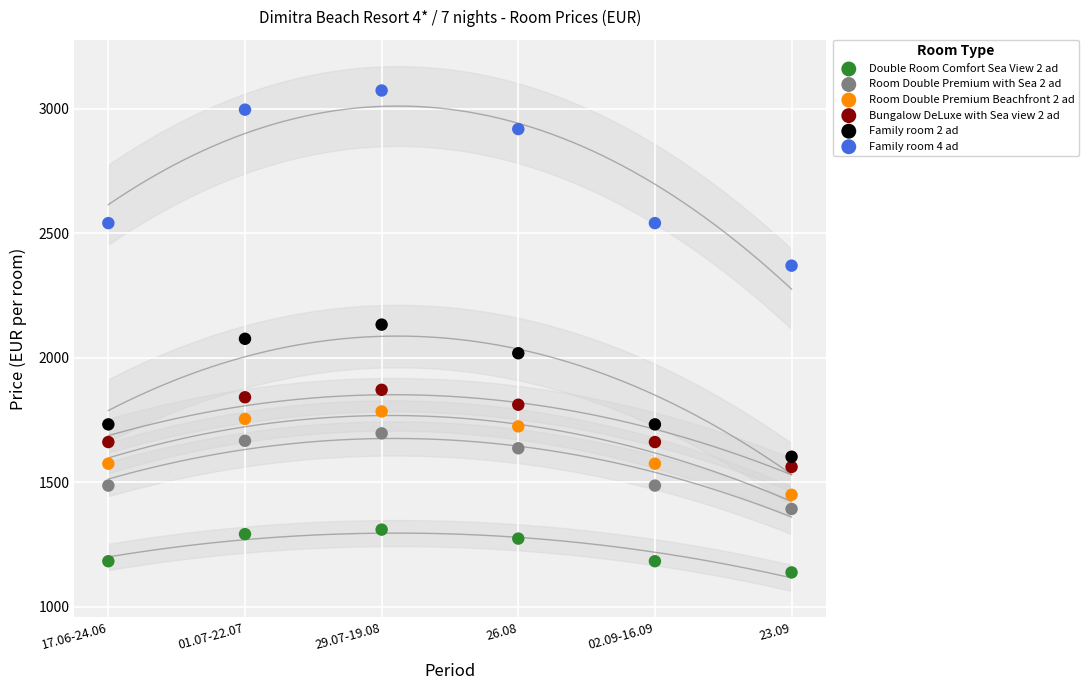

What are all the series names shown in the legend?

Double Room Comfort Sea View 2 ad, Room Double Premium with Sea 2 ad, Room Double Premium Beachfront 2 ad, Bungalow DeLuxe with Sea view 2 ad, Family room 2 ad, Family room 4 ad